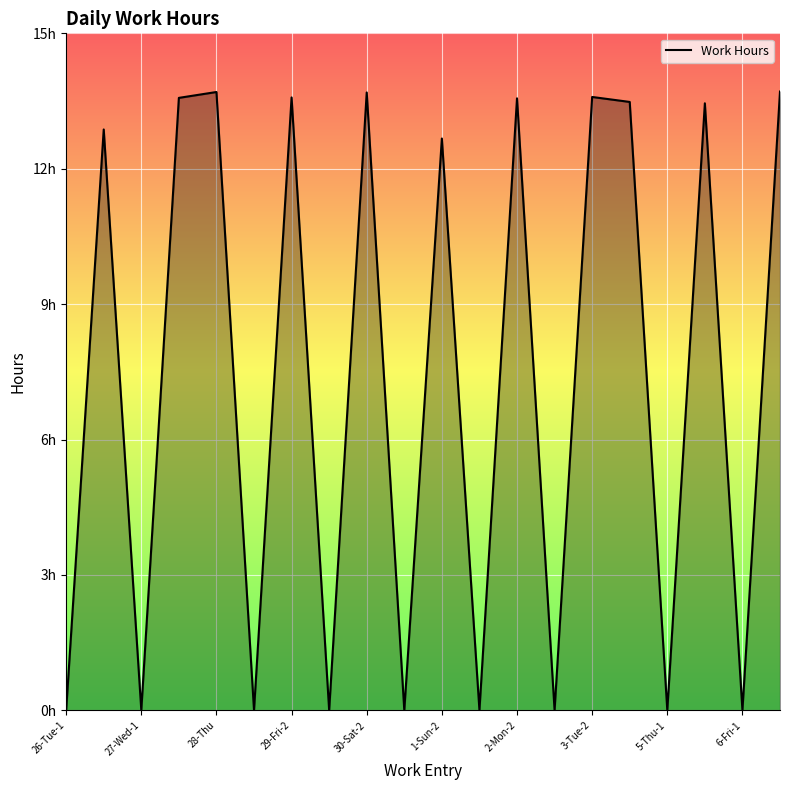

Reading left to right, transcribe all the data shown in this chart.

0.0	12.9	0.0	13.6	13.7	0.0	13.6	0.0	13.7	0.0	12.7	0.0	13.6	0.0	13.6	13.5	0.0	13.4	0.0	13.7